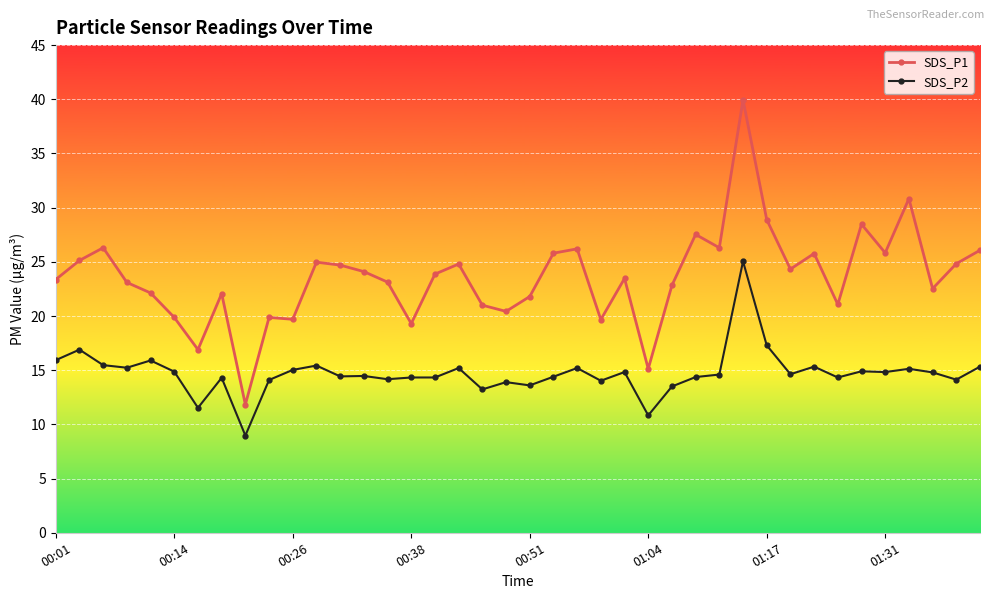

True or false: SDS_P1 and SDS_P2 cross at least once.

False